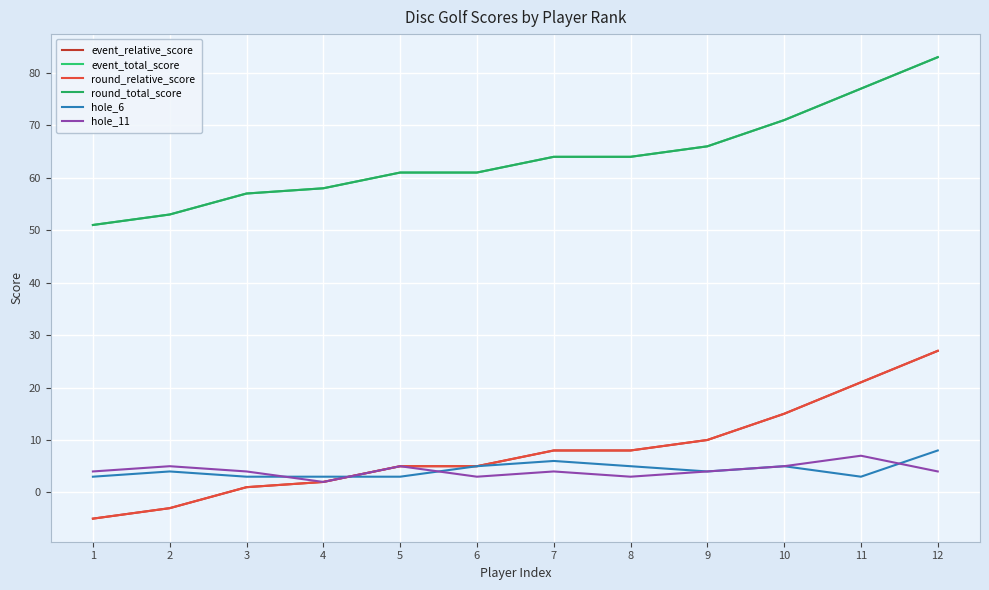

Does the chart have visible grid lines?

Yes